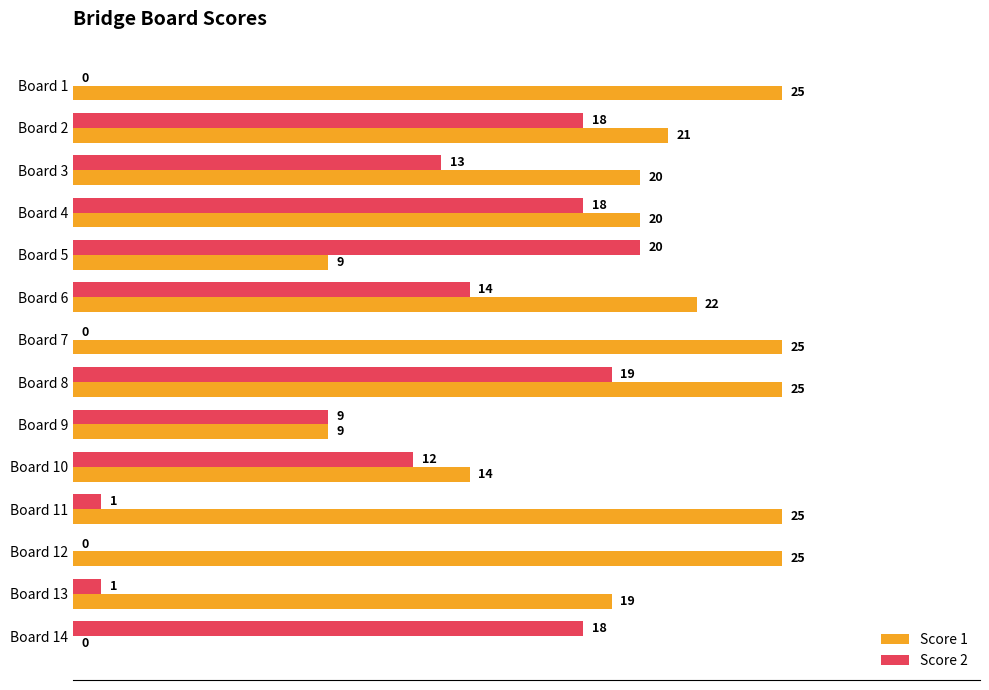

Read the Score 1 value at Board 13, to the nearest 10.

20